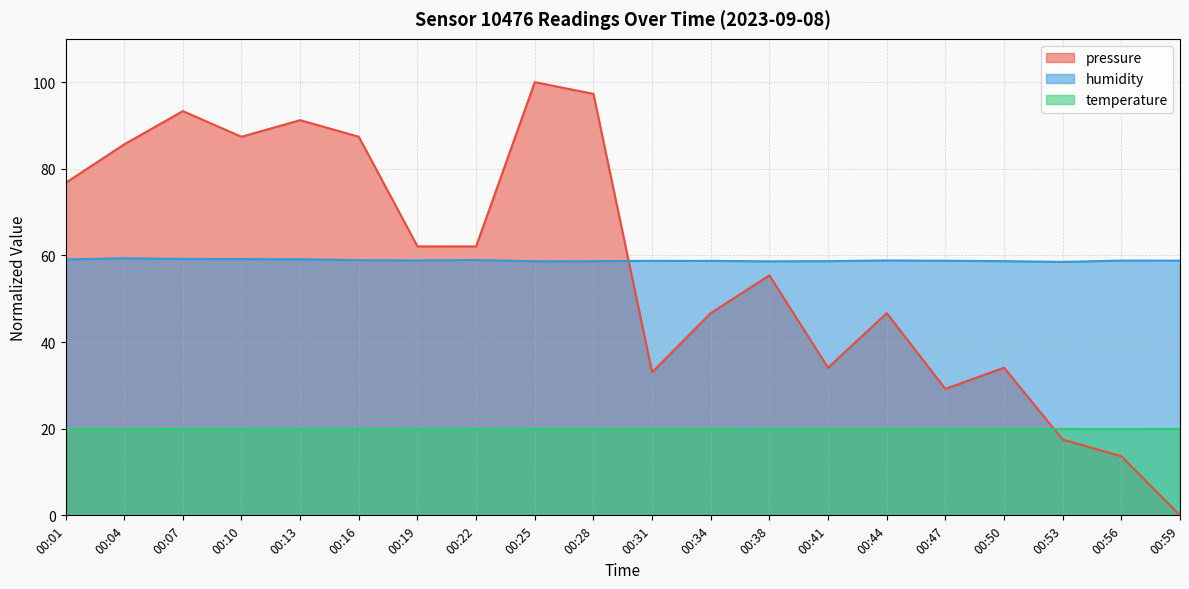

What is the difference between the humidity values at 00:47 and 00:04?

0.6